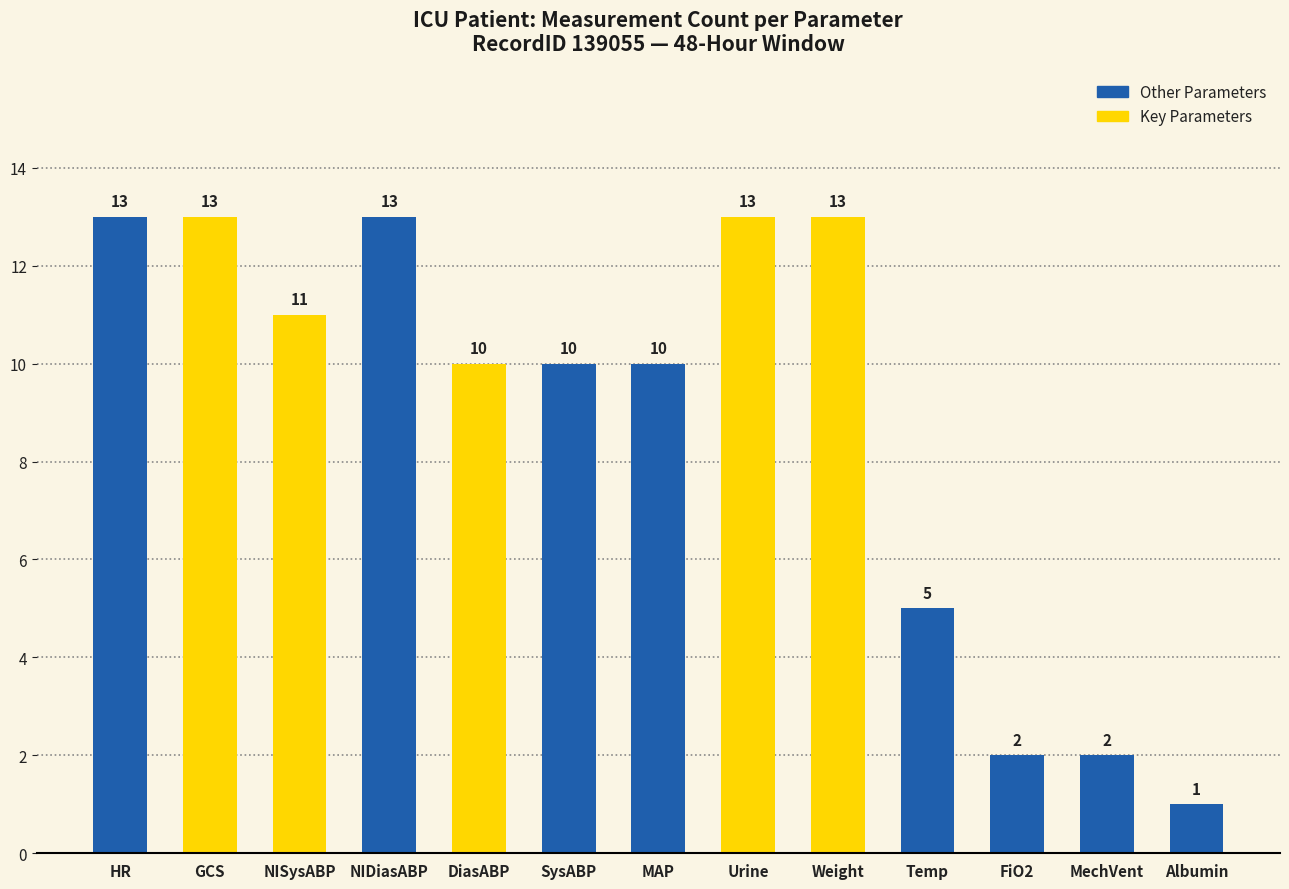

How many bars are there in total?

13